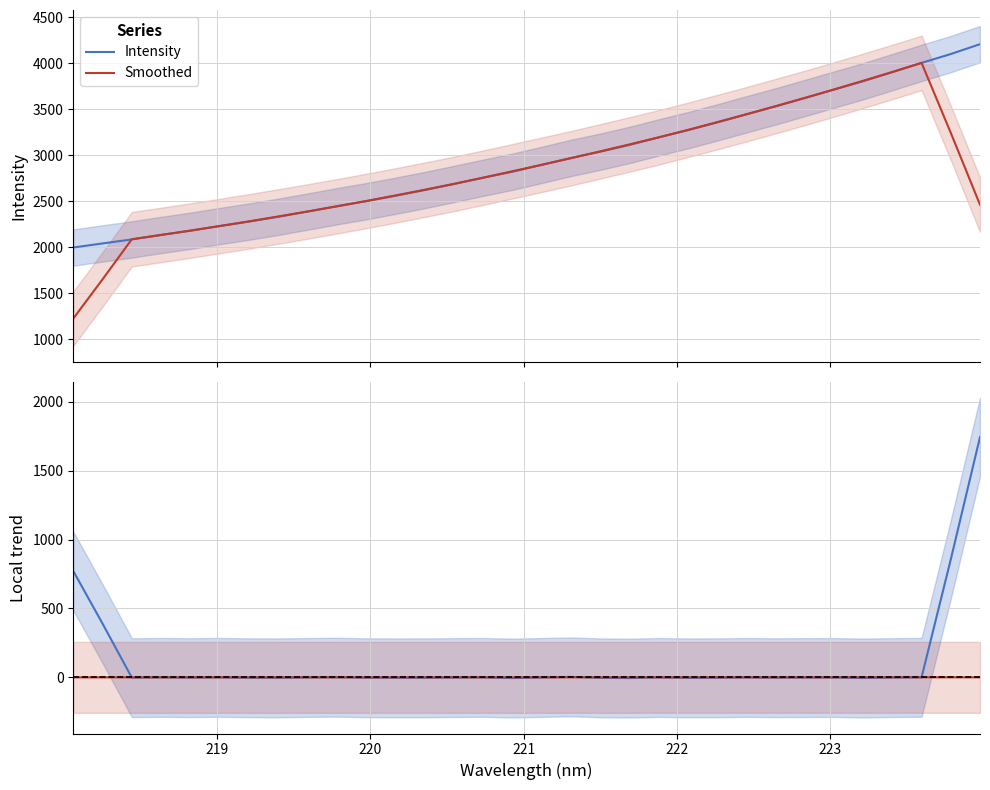

Rank the series by their maximum value, from lowest to highest.

Smoothed, Intensity